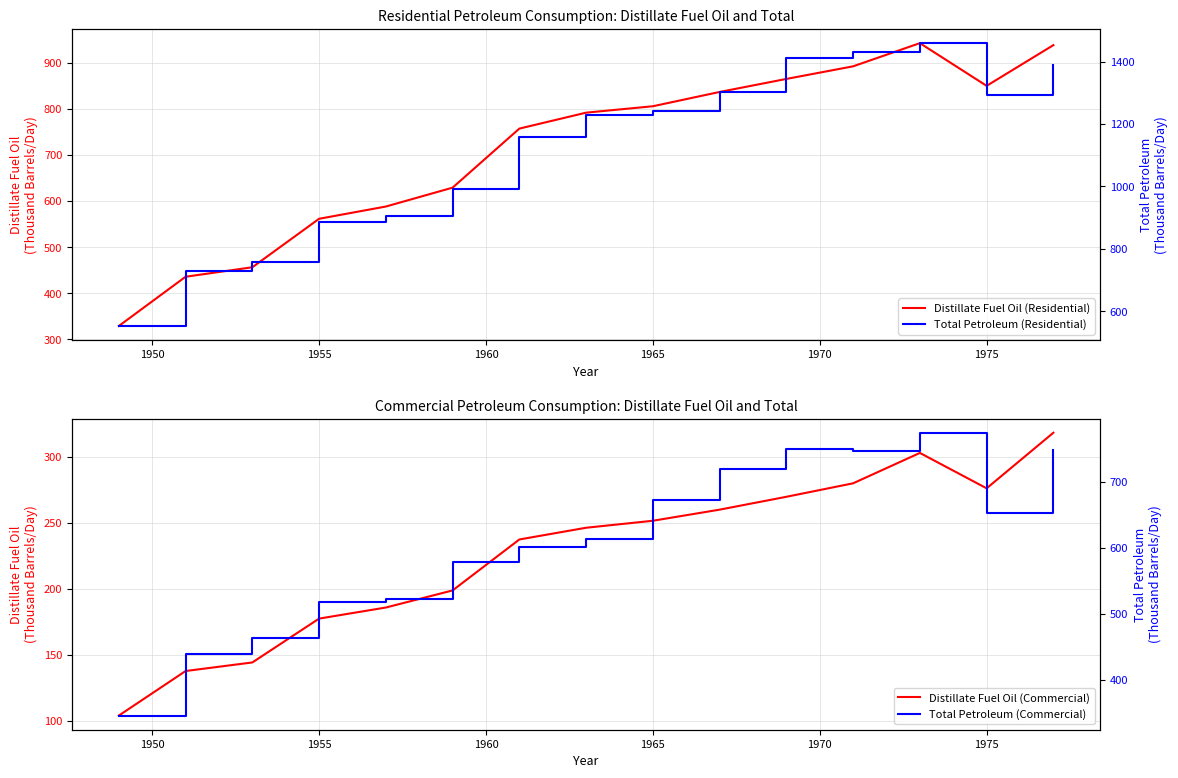

How many values in the Distillate Fuel Oil (Commercial) series are below 246?

7